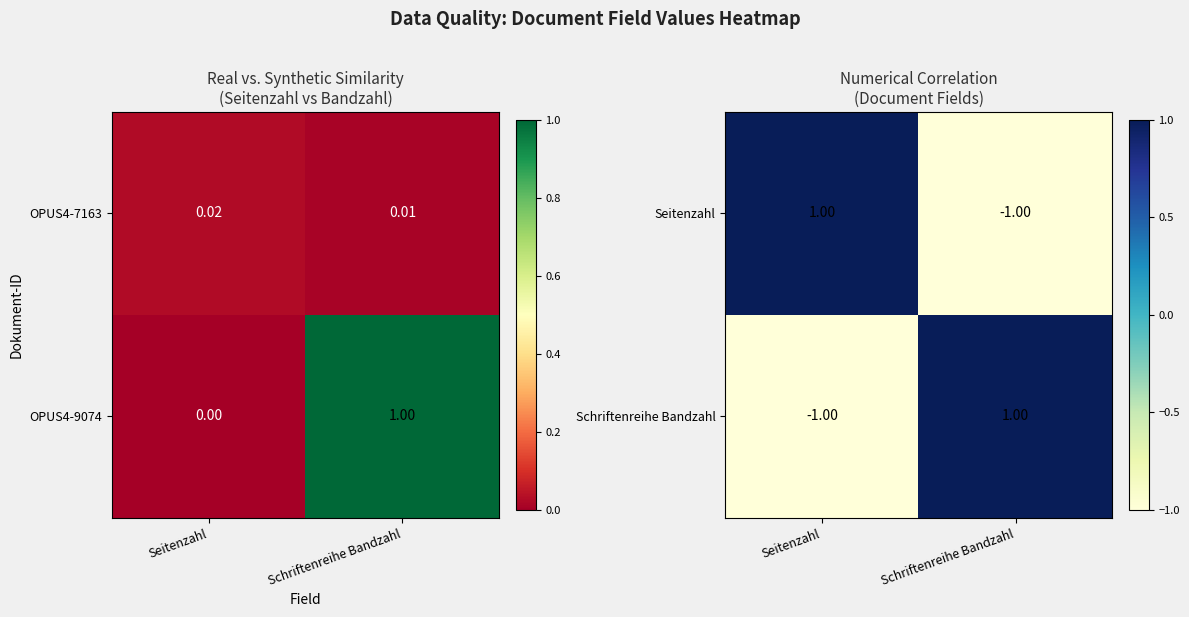

Rank the categories by Seitenzahl value from highest to lowest.

Seitenzahl, Schriftenreihe Bandzahl